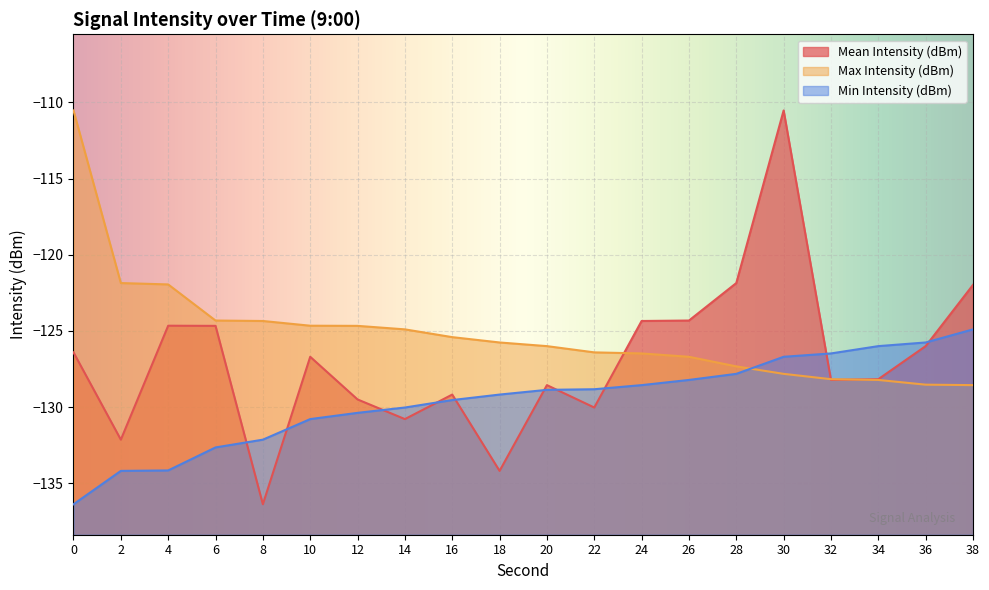

Is it true that Min Intensity (dBm) equals -128.2 at 26?

True